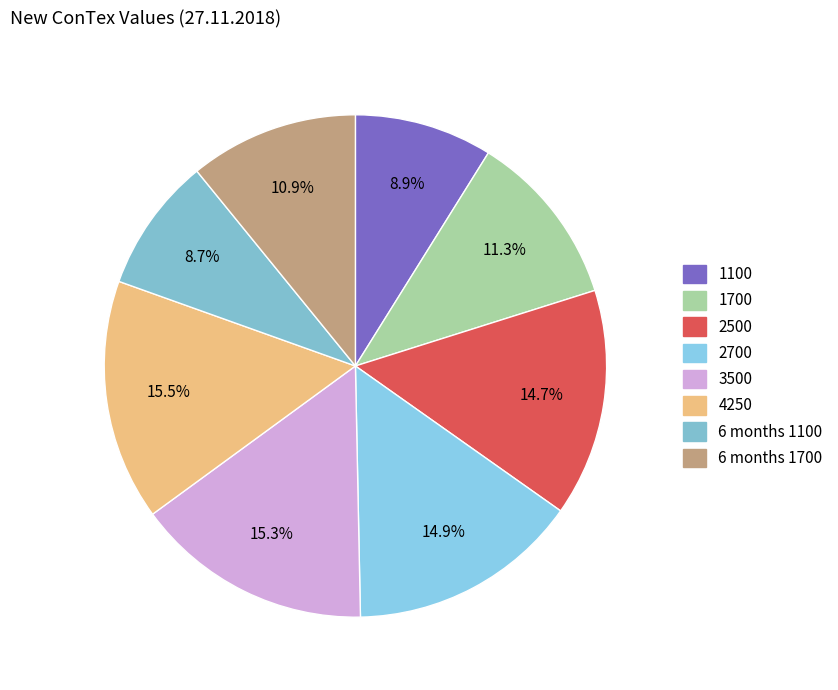

Rank the categories by value from lowest to highest.

6 months 1100, 1100, 6 months 1700, 1700, 2500, 2700, 3500, 4250